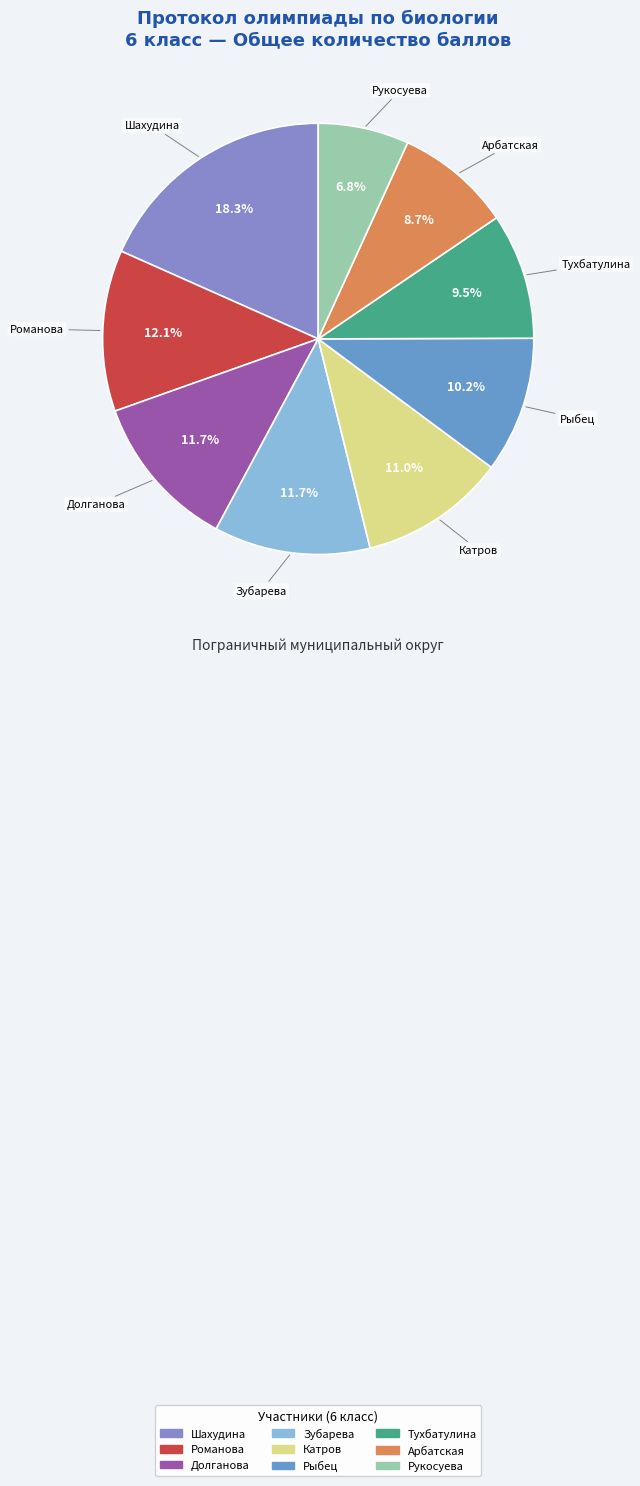

Count the number of slices in the pie.

9